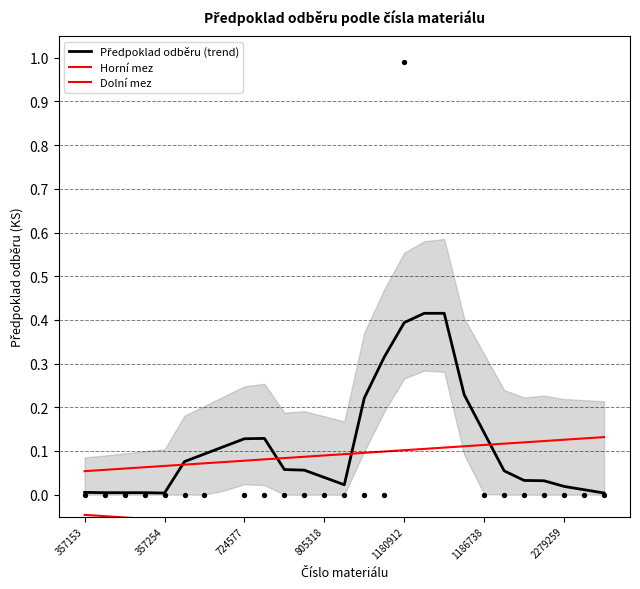

At which category is the sum across all series the highest?

17